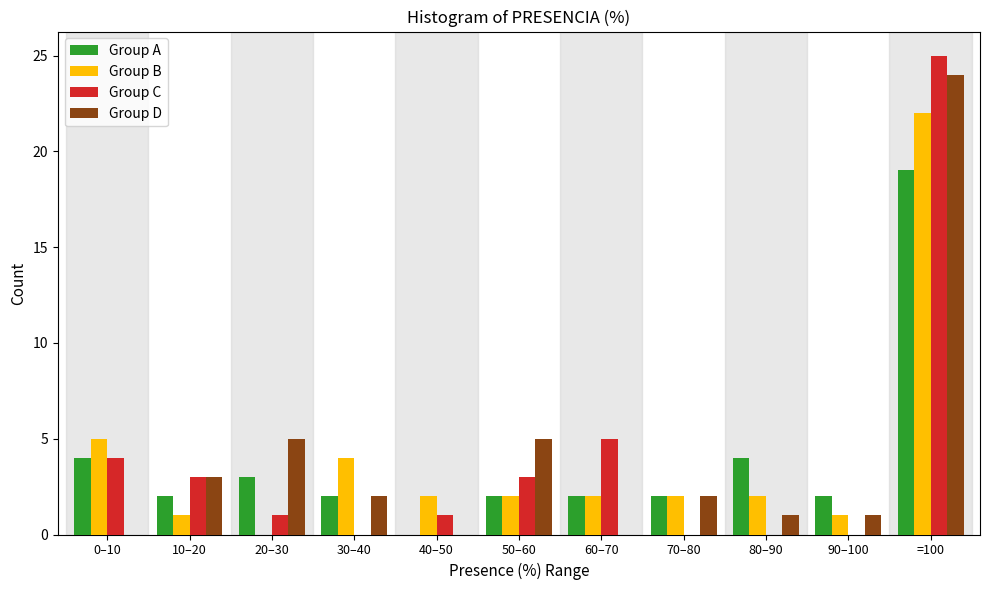

At which category is the sum across all series the highest?

=100